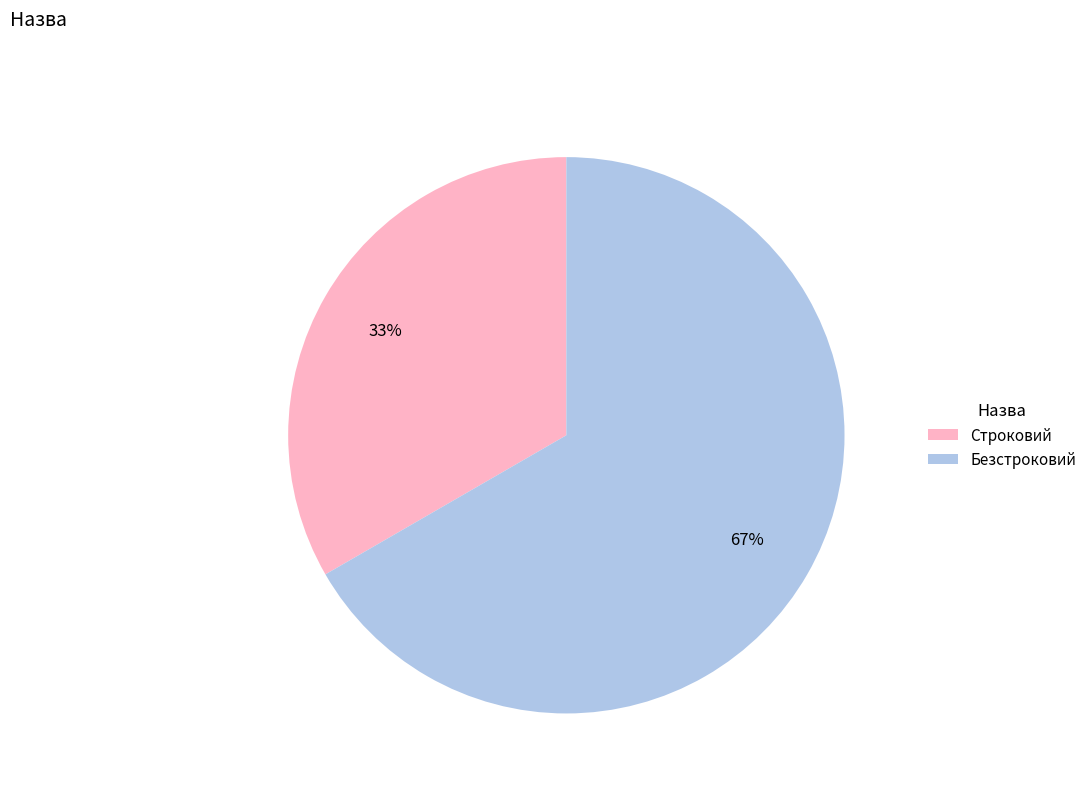

Between Безстроковий and Строковий, which is larger?

Безстроковий